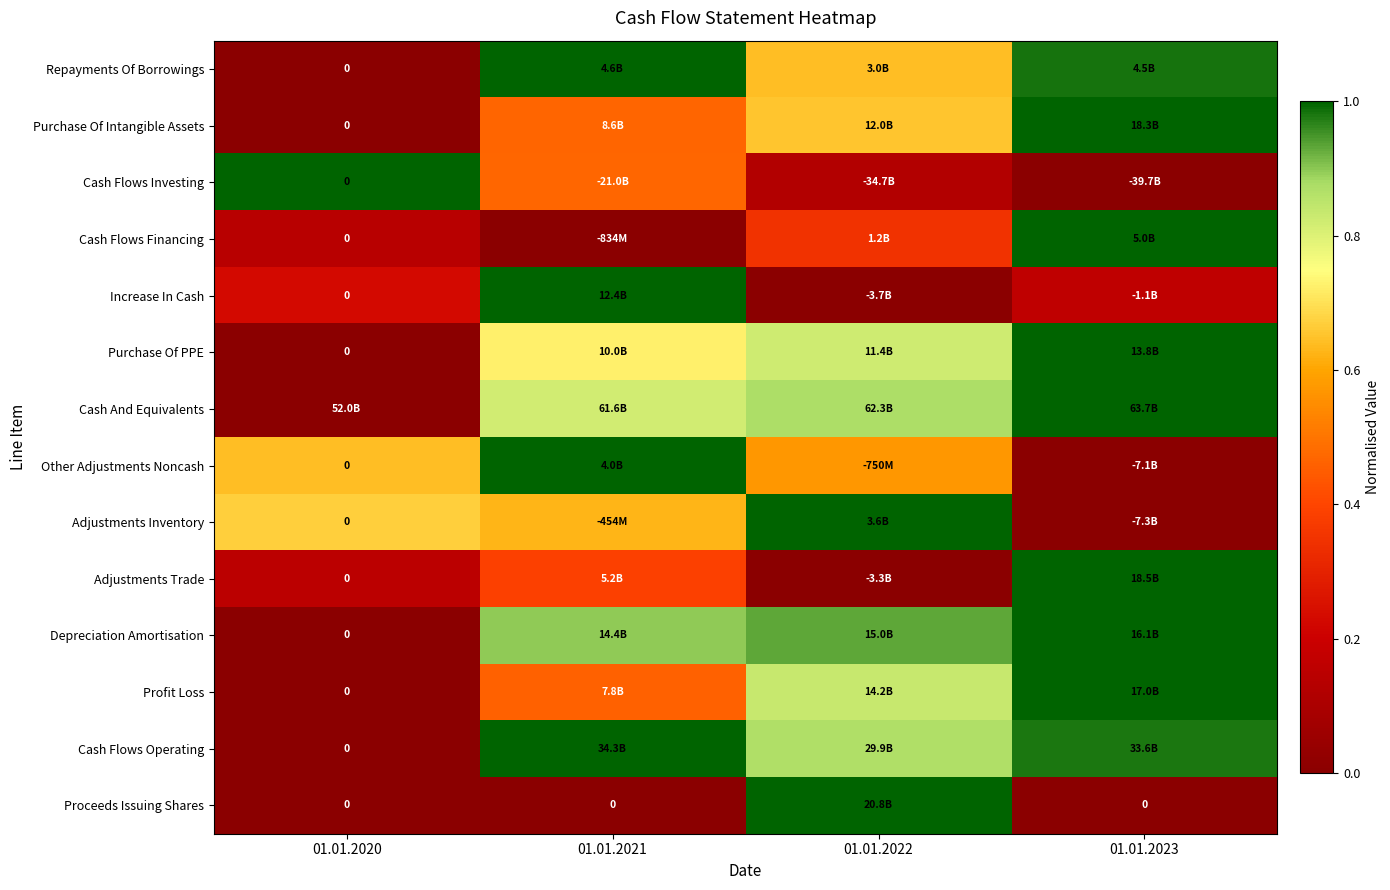

How many categories are shown in the chart?

4